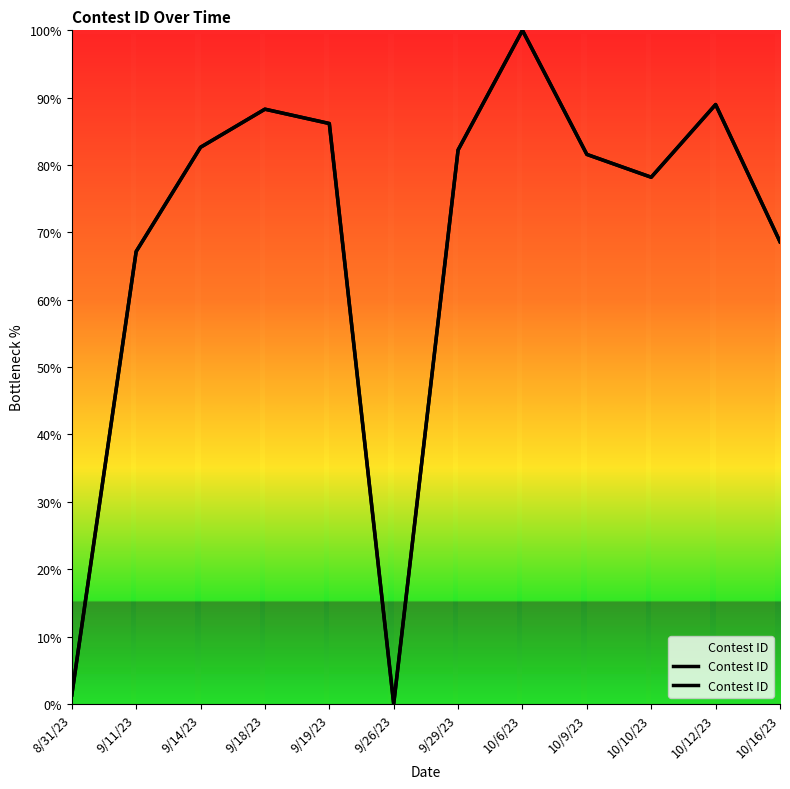

At which category does the chart reach its peak across all series?

10/6/23